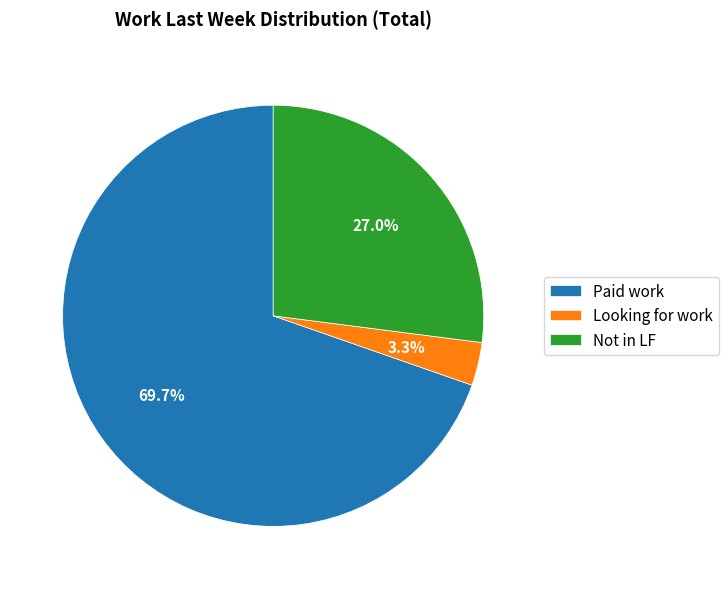

How many segments does this pie chart have?

3